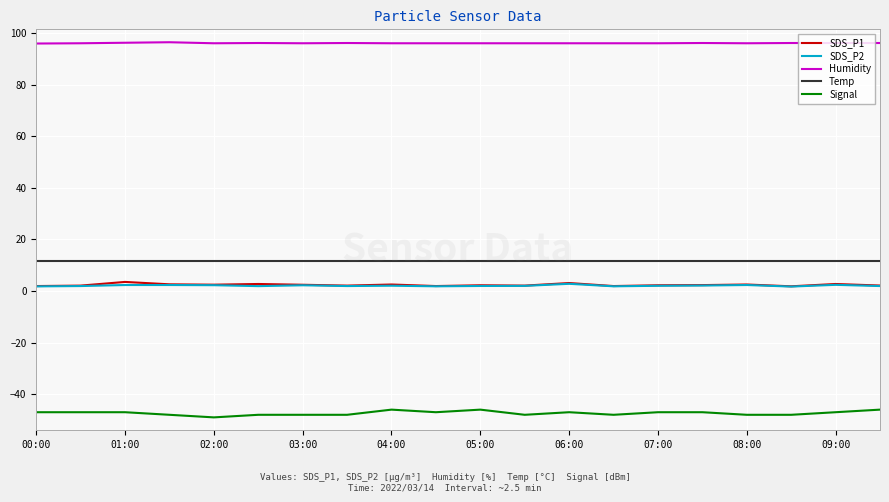

True or false: SDS_P1 and Signal intersect in this chart.

False